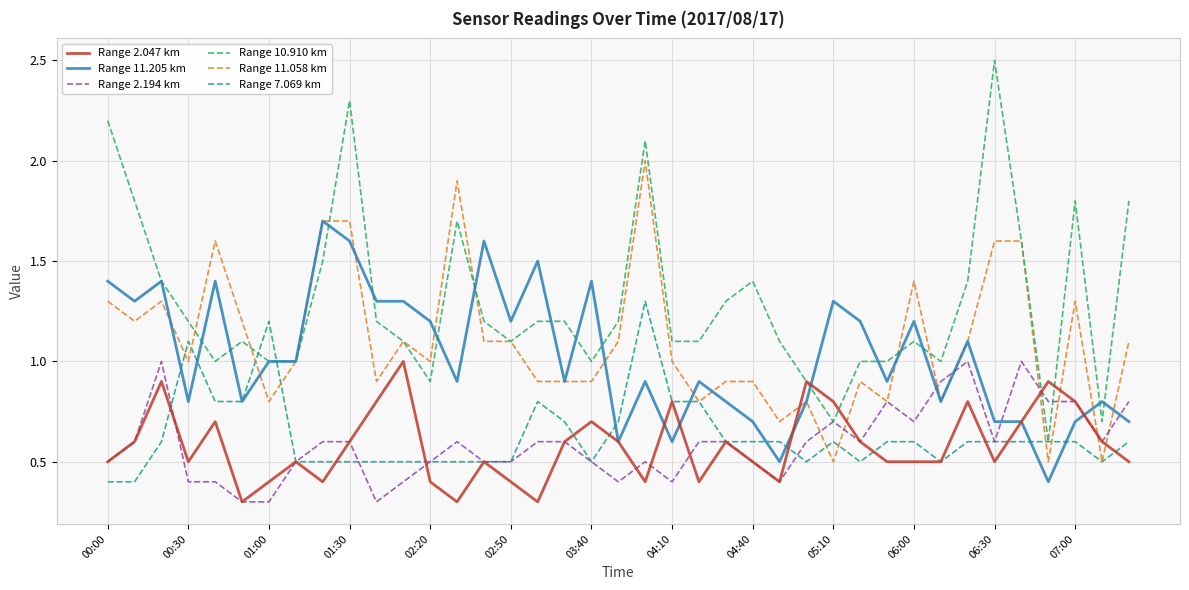

Which series has the largest total across all categories?

Range 10.910 km